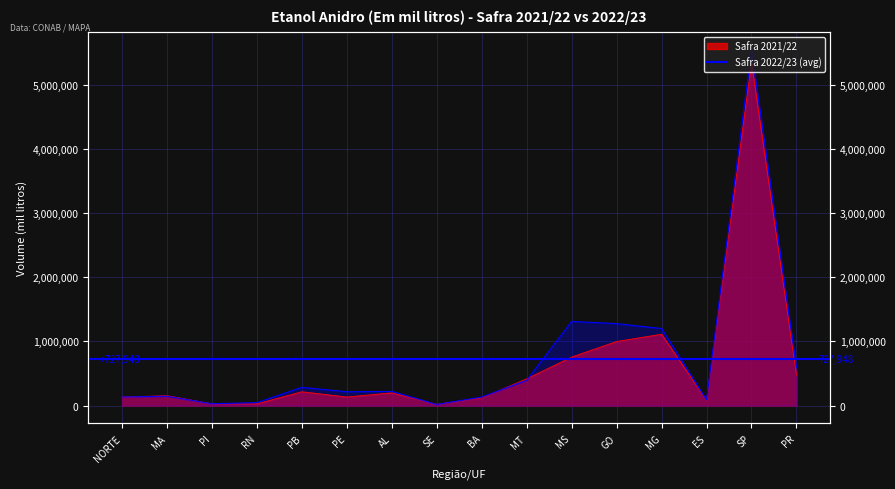

What is the minimum value for Safra 2021/22?

19147.0